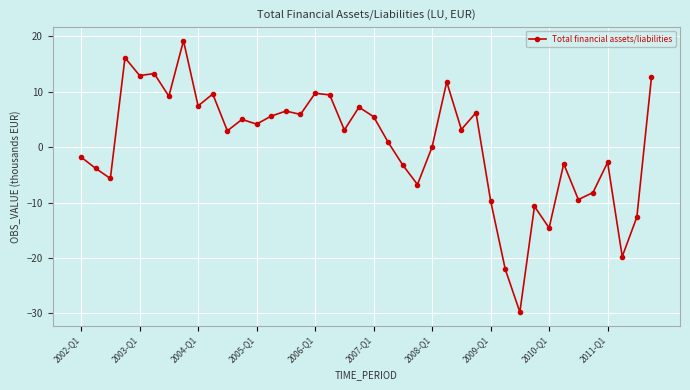

True or false: the data has more than 0 interior local peaks.

True